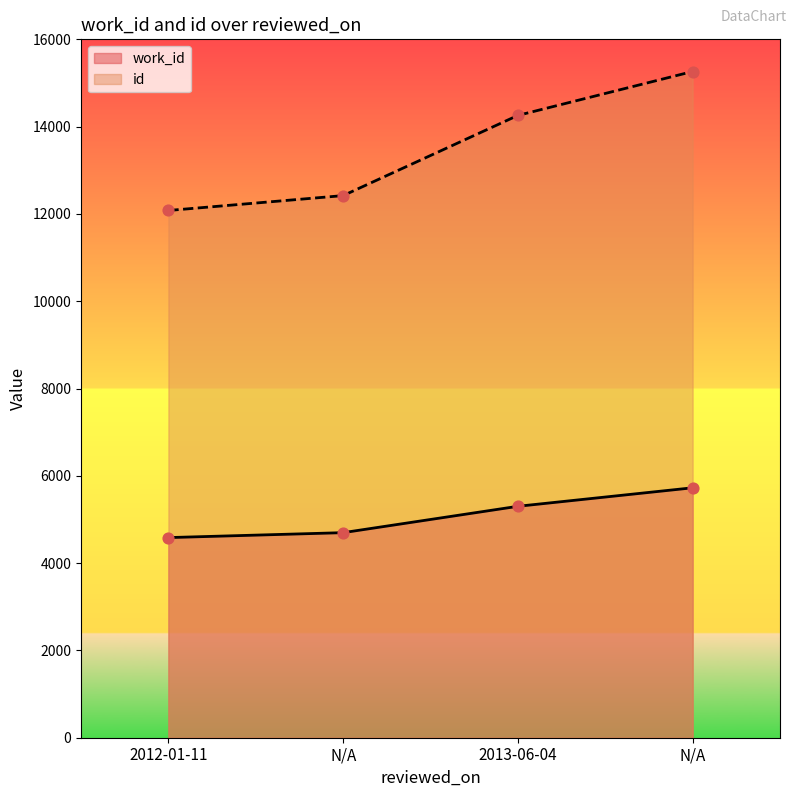

Is the value of work_id at 2012-01-11 greater than the value of id at 2012-01-11?

No